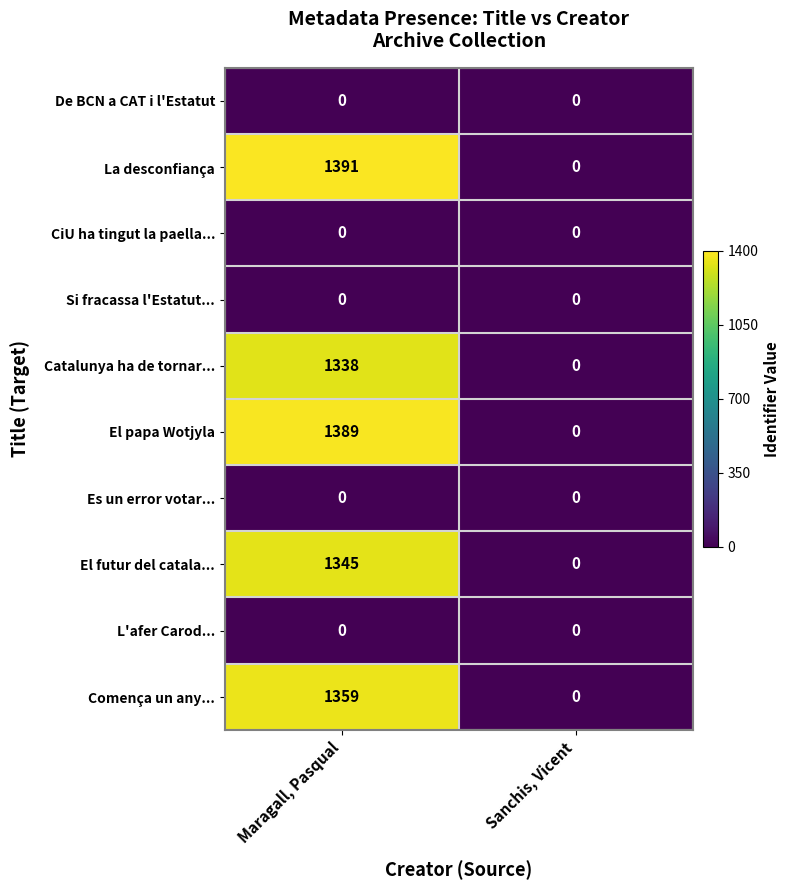

Reading right to left, what are all the values shown in this chart?

De BCN a CAT i l'Estatut: 0	0
La desconfiança: 0	1391
CiU ha tingut la paella...: 0	0
Si fracassa l'Estatut...: 0	0
Catalunya ha de tornar...: 0	1338
El papa Wotjyla: 0	1389
Es un error votar...: 0	0
El futur del catala...: 0	1345
L'afer Carod...: 0	0
Comença un any...: 0	1359